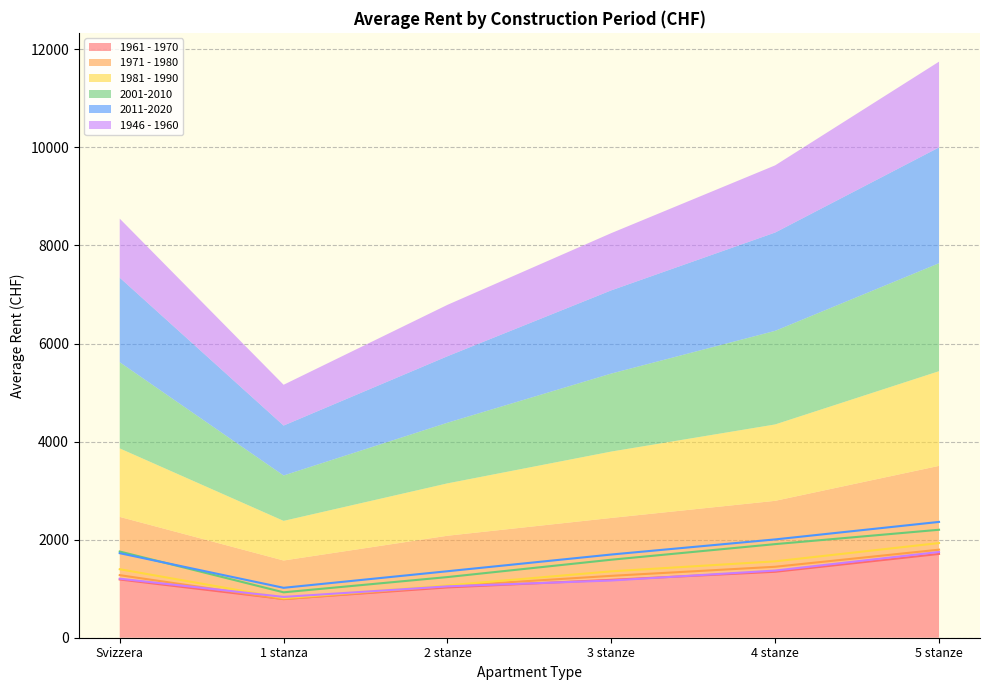

Reading left to right, list all the values displayed in this chart.

1961 - 1970: Svizzera=1188	1 stanza=789	2 stanze=1026	3 stanze=1181	4 stanze=1345	5 stanze=1709
1971 - 1980: Svizzera=1276	1 stanza=786	2 stanze=1054	3 stanze=1262	4 stanze=1447	5 stanze=1796
1981 - 1990: Svizzera=1397	1 stanza=808	2 stanze=1068	3 stanze=1354	4 stanze=1558	5 stanze=1931
2001-2010: Svizzera=1758	1 stanza=926	2 stanze=1237	3 stanze=1591	4 stanze=1909	5 stanze=2202
2011-2020: Svizzera=1724	1 stanza=1018	2 stanze=1356	3 stanze=1697	4 stanze=2005	5 stanze=2362
1946 - 1960: Svizzera=1204	1 stanza=832	2 stanze=1048	3 stanze=1167	4 stanze=1370	5 stanze=1749